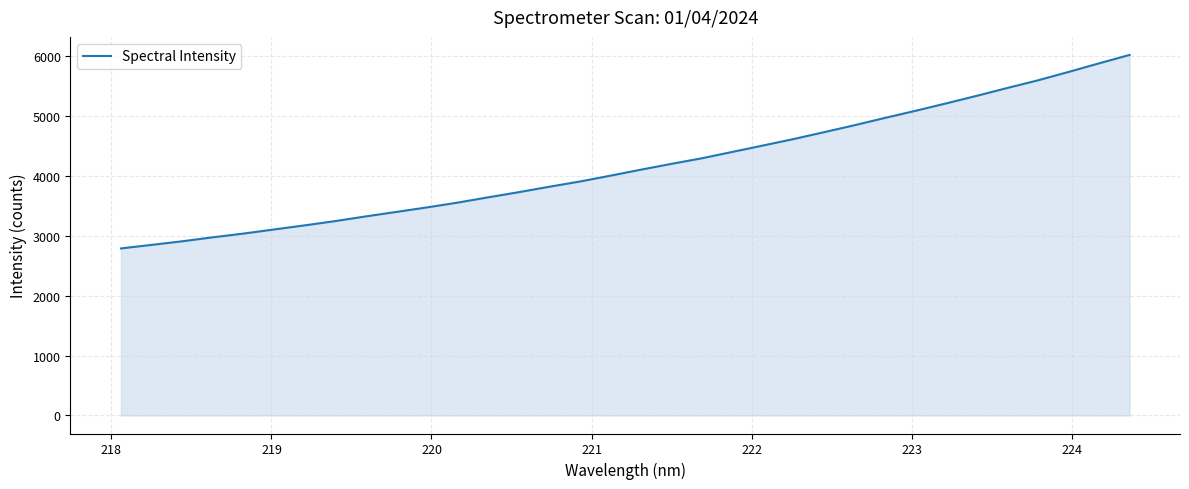

What is the minimum value shown in the chart?

2787.1